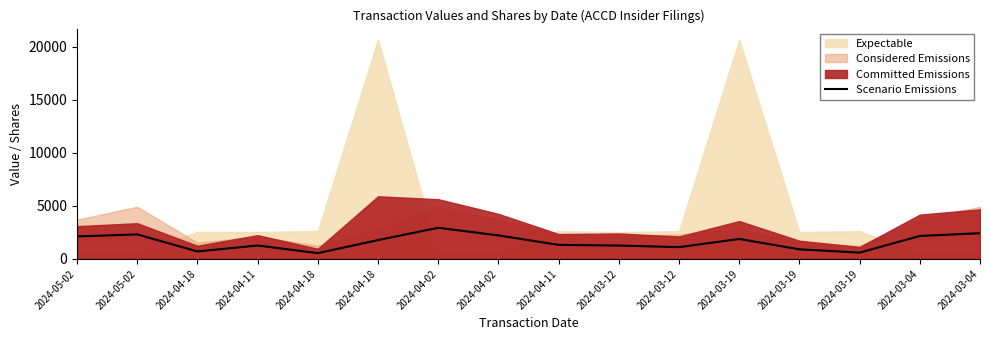

Is it true that the value at 2024-03-04 is 869?

False